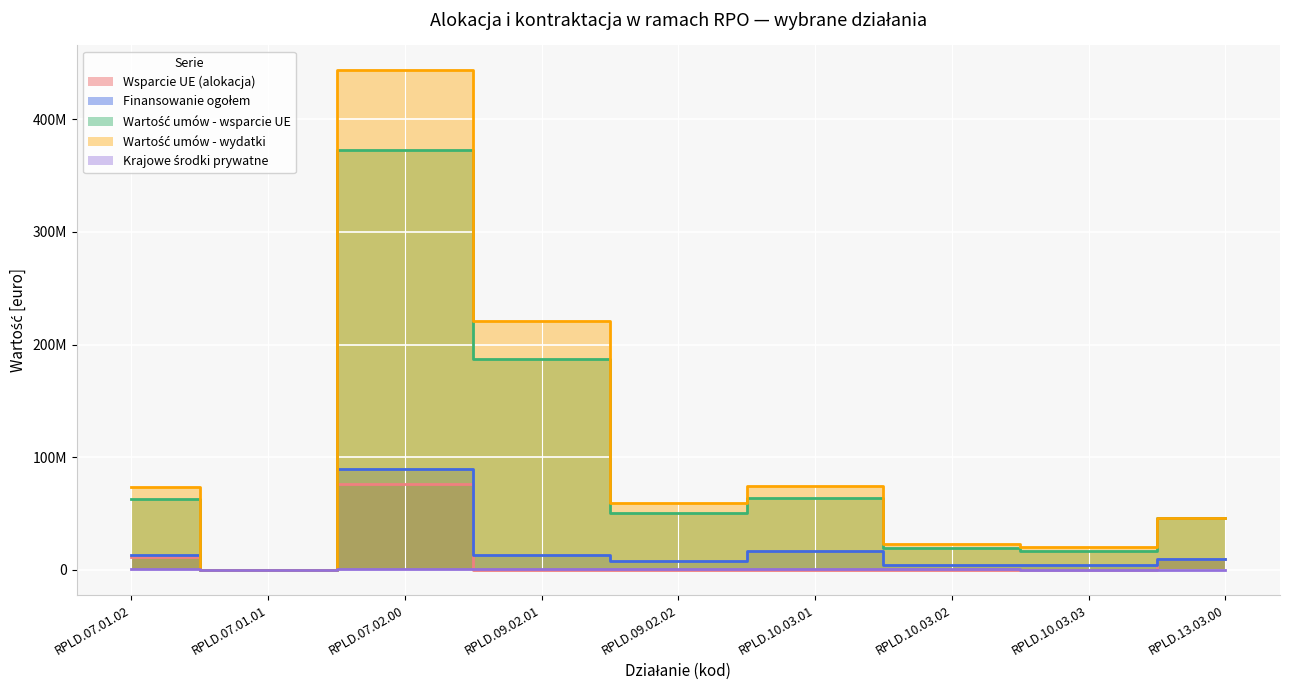

Where does the Krajowe środki prywatne series first go above 604651?

RPLD.07.01.02